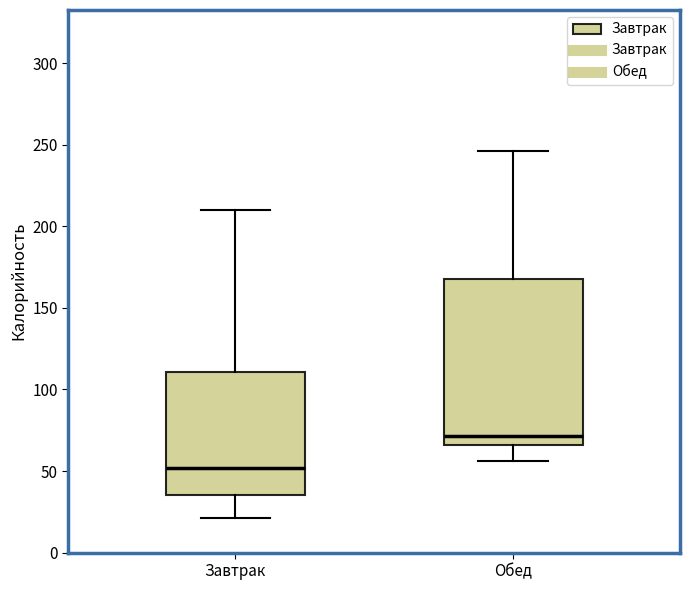

Reading left to right, transcribe this box plot: for each box, give where its median line is, the range the box spans, and where its two whiskers end, as read against the y-axis. The values are not printed on the chart, so give them approximately, as read against the axis.

Завтрак: median 50, box 35 to 110, whiskers 20 to 210
Обед: median 70, box 65 to 165, whiskers 55 to 245